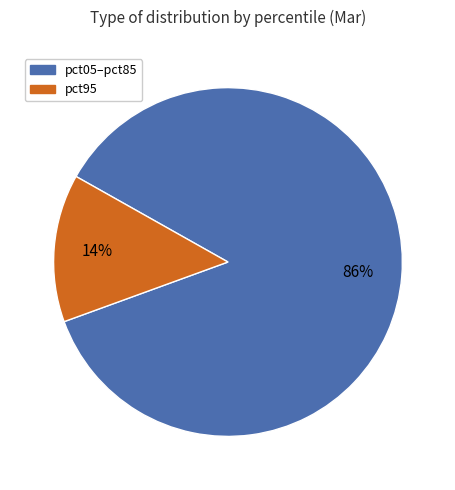

To the nearest percent, what is the average slice percentage?

50%